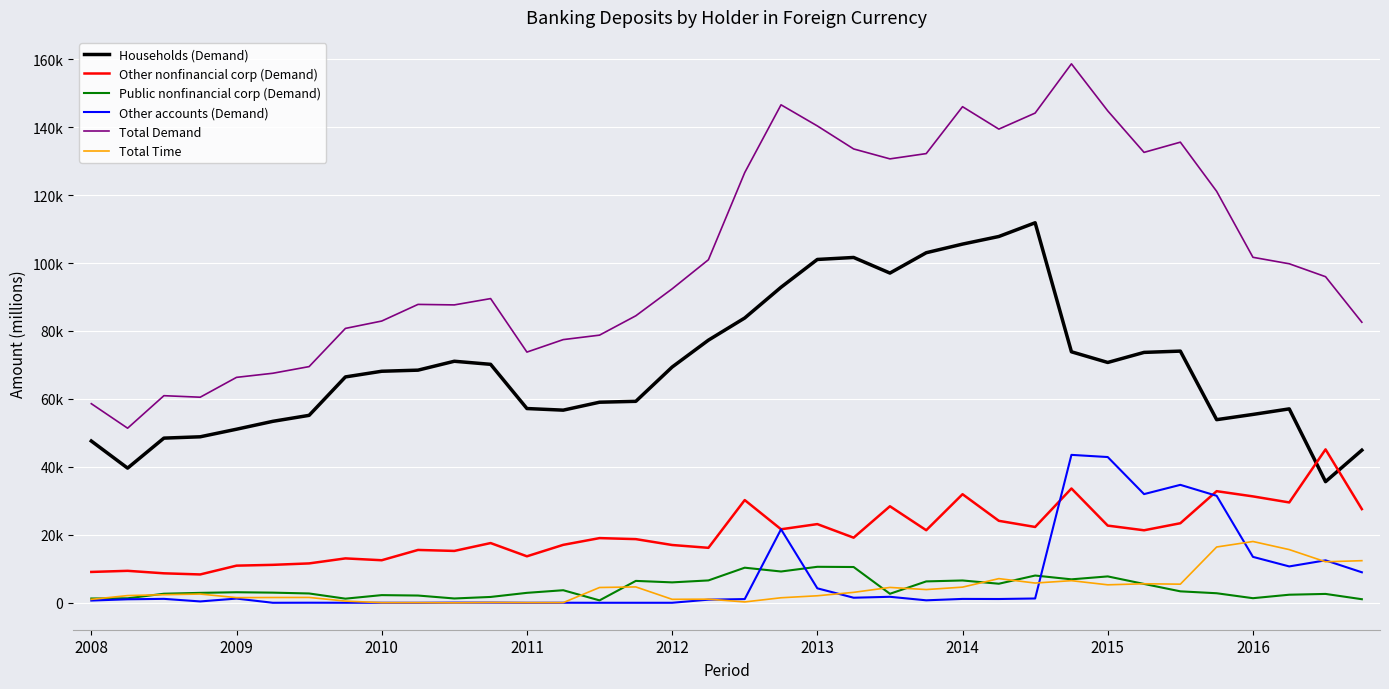

True or false: Public nonfinancial corp (Demand) and Other nonfinancial corp (Demand) cross at least once.

False